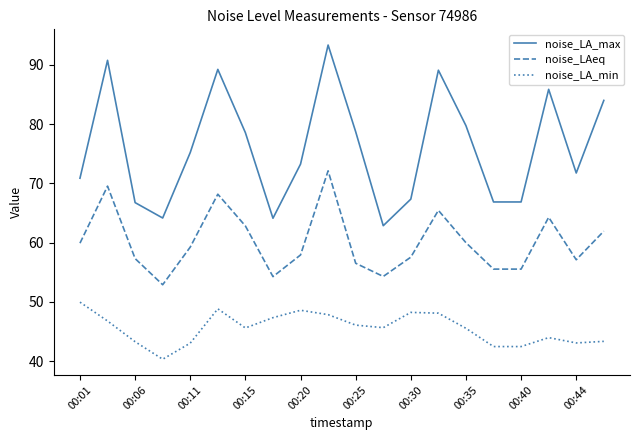

How many lines are shown in the chart?

3